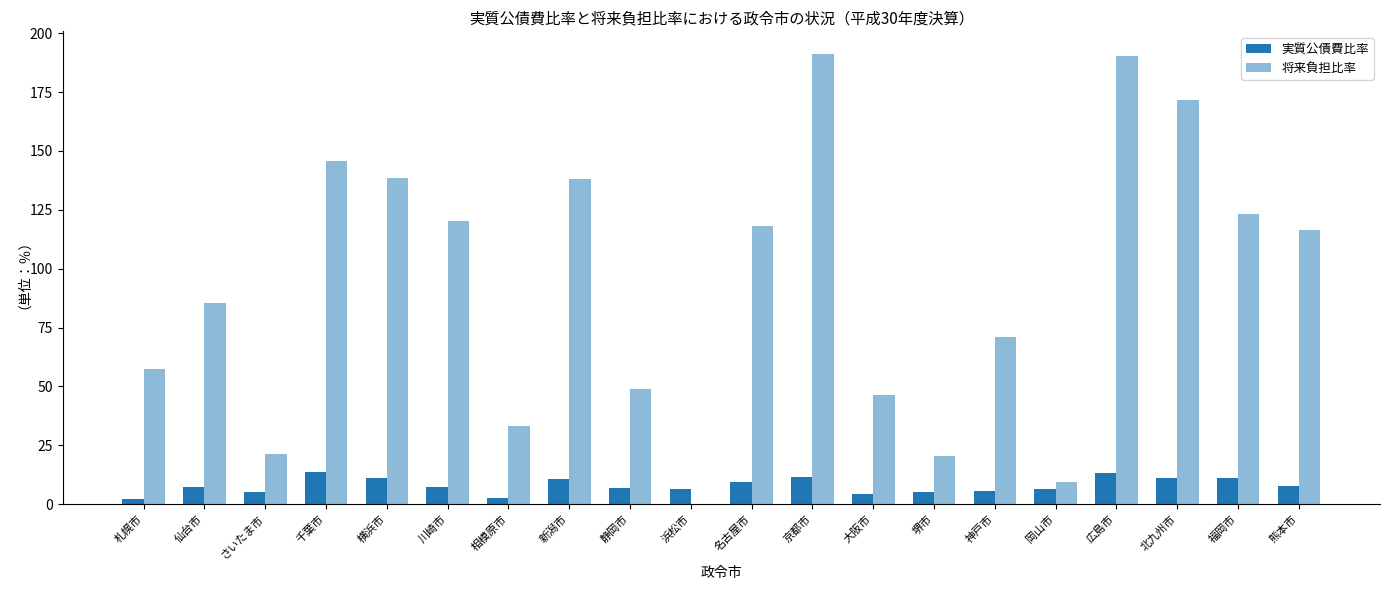

Does the chart contain stacked bars?

No